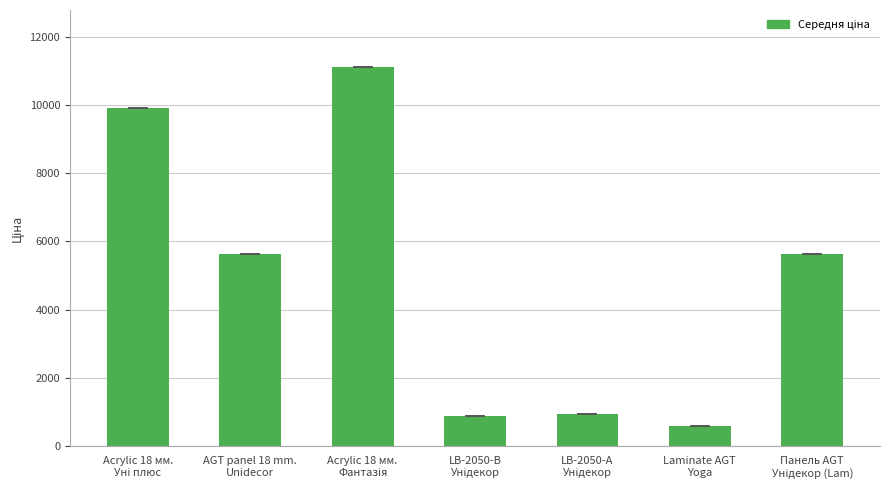

Reading right to left, extract all data points from this chart.

5636.0	586.0	957.1	889.9	11113.6	5636.0	9908.5